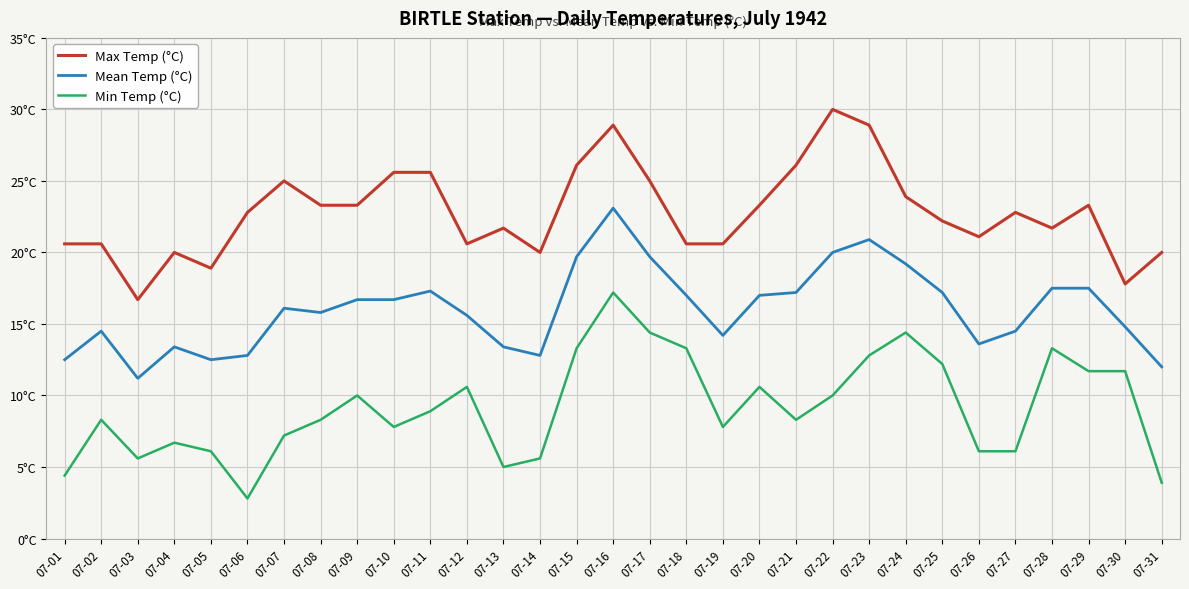

True or false: Min Temp (°C) and Mean Temp (°C) cross at least once.

False